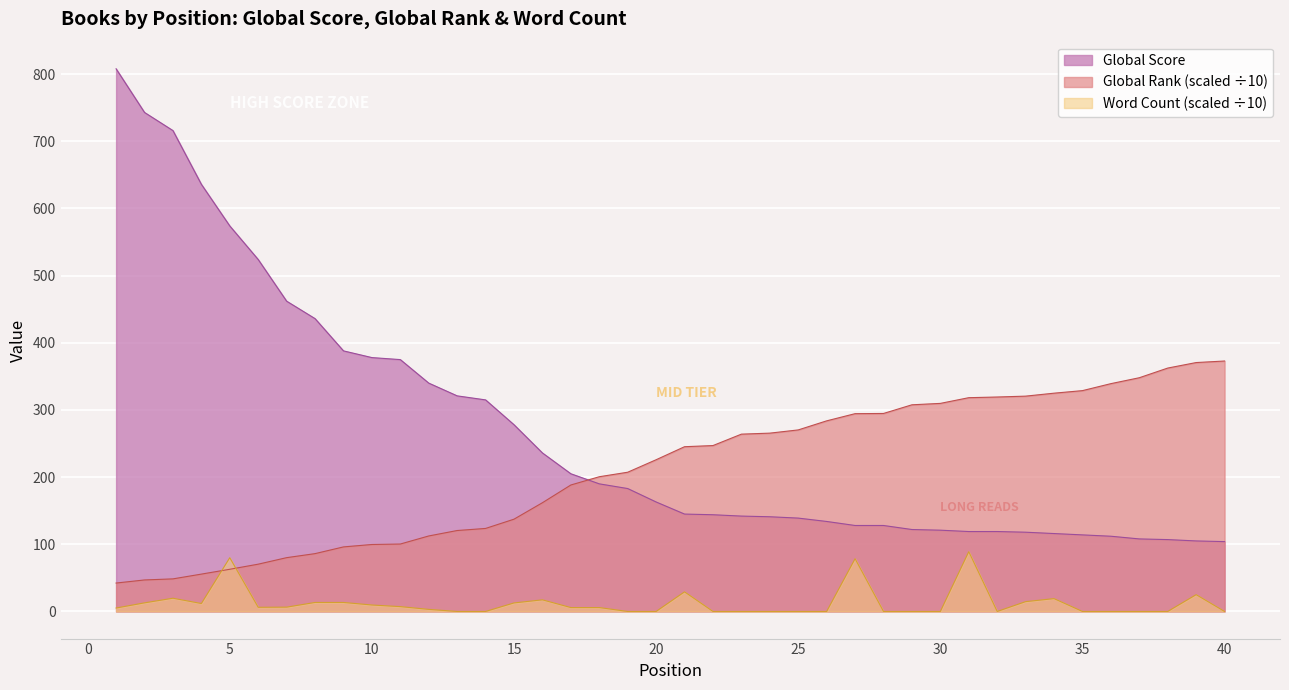

What is the average value of the Word Count (scaled) series?

12.1